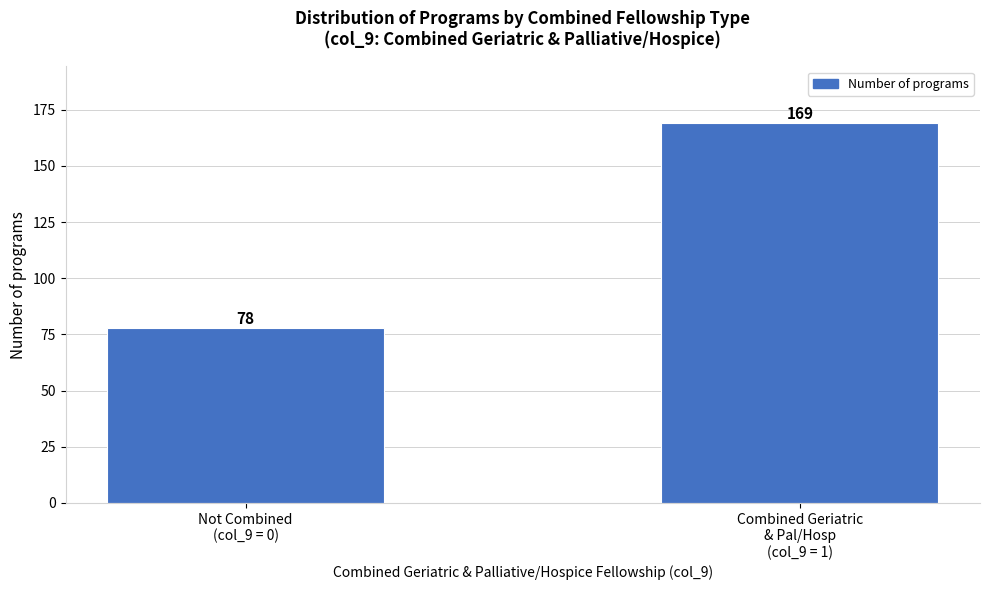

Reading left to right, extract all data points from this chart.

78	169